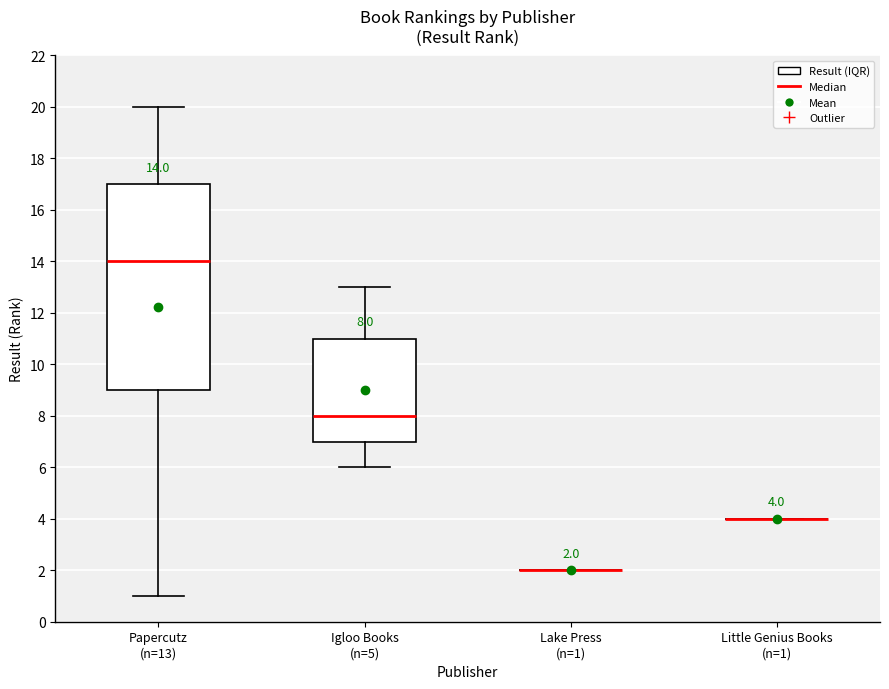

Comparing the boxes themselves (not the whiskers), which one is the tallest?

Papercutz (n=13)